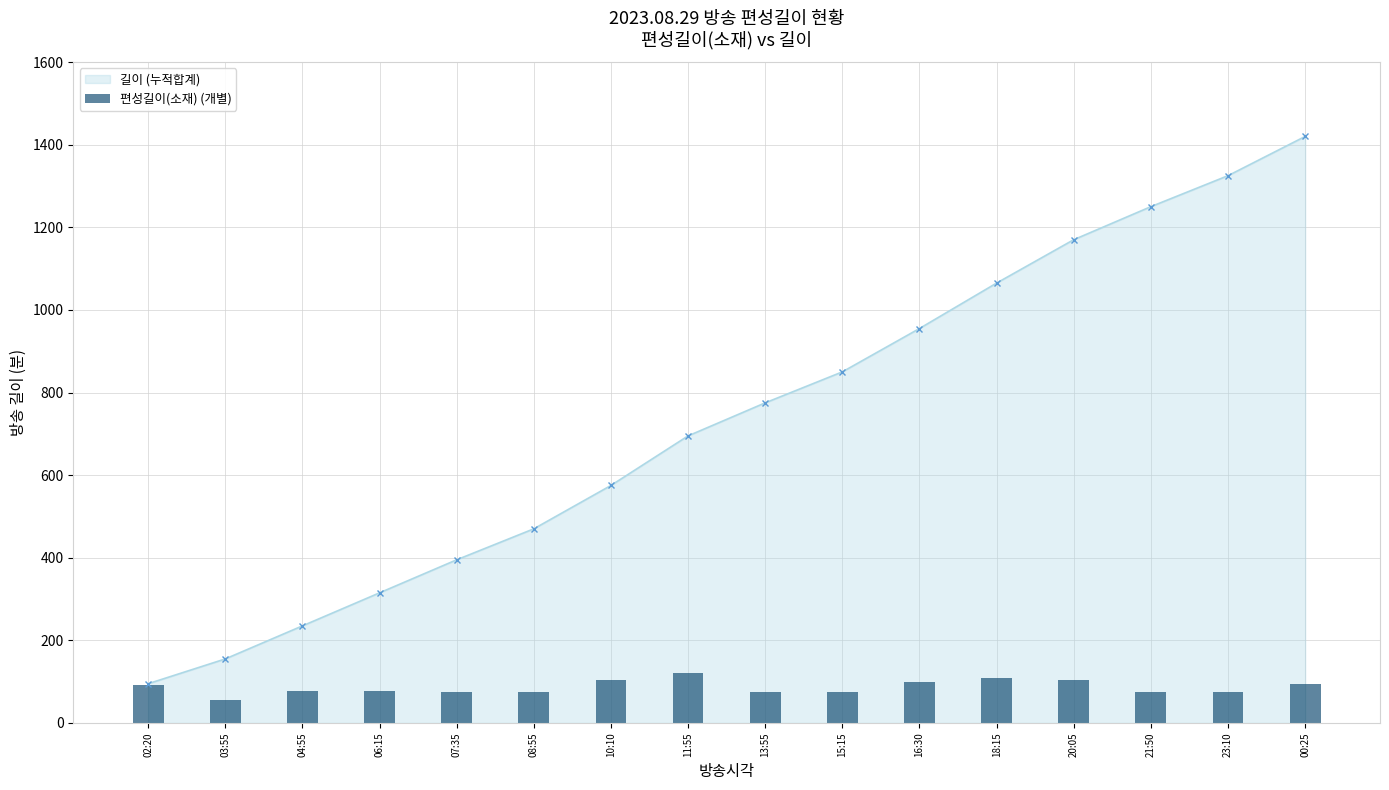

Where does the data first go above 78?

02:20